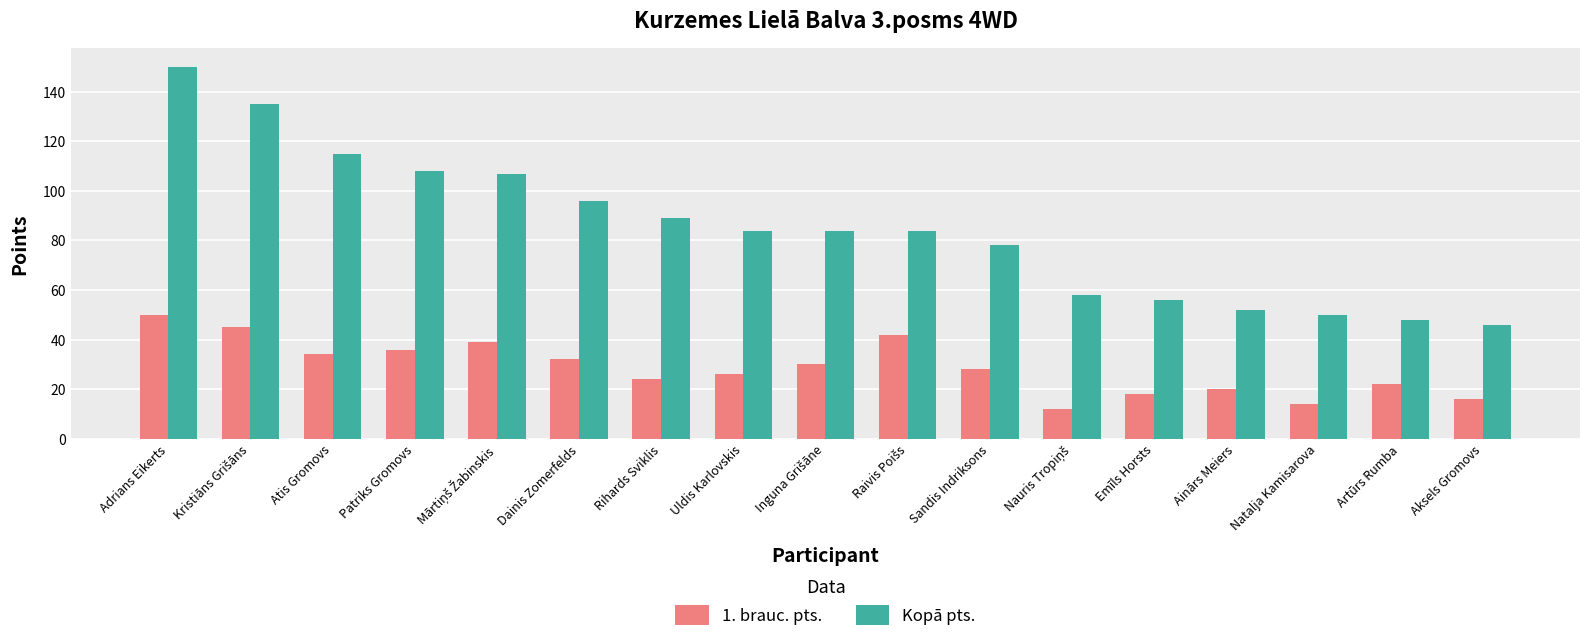

Are the bars grouped side by side (vs. stacked)?

Yes